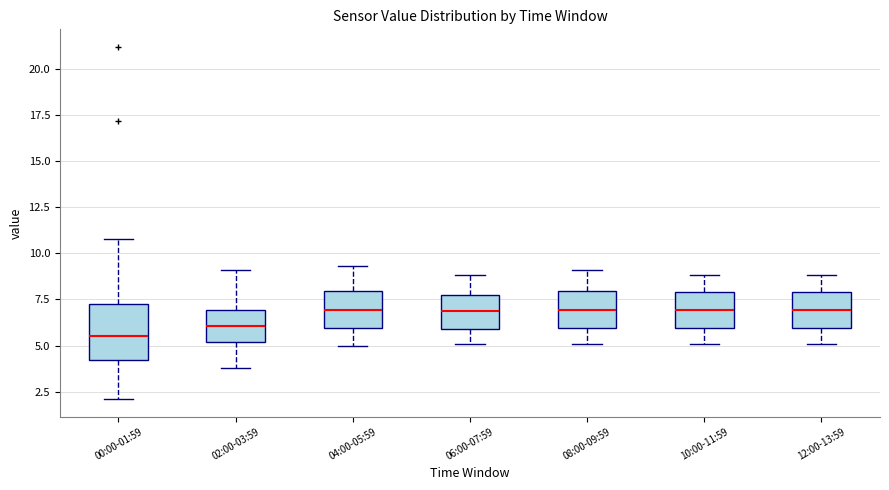

Where does the median line of the box for 06:00-07:59 sit on the y-axis? The values are not printed on the chart, so give them approximately, as read against the axis.

7.0